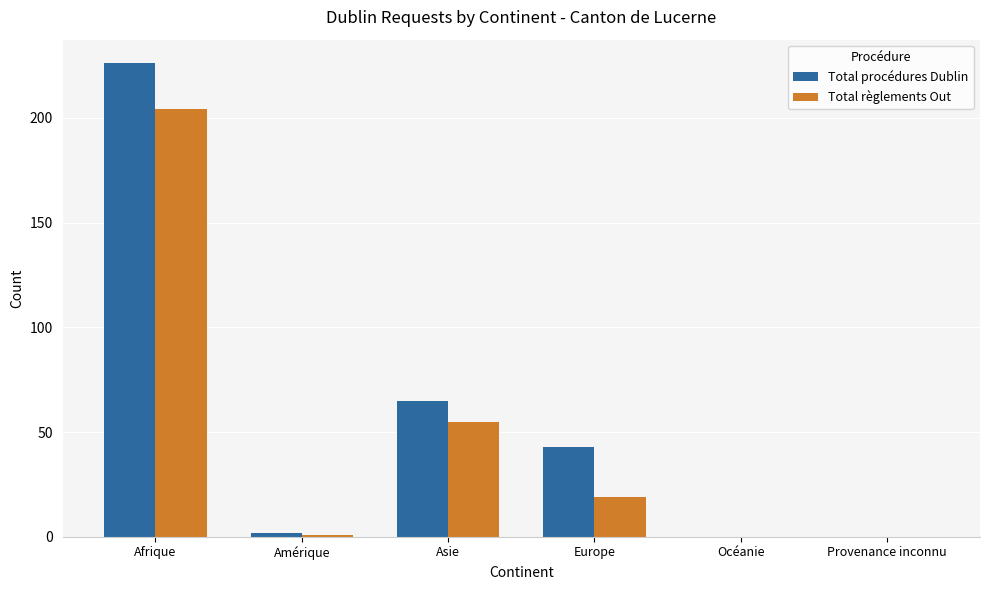

Is the value of Total règlements Out at Afrique greater than the value of Total procédures Dublin at Asie?

Yes